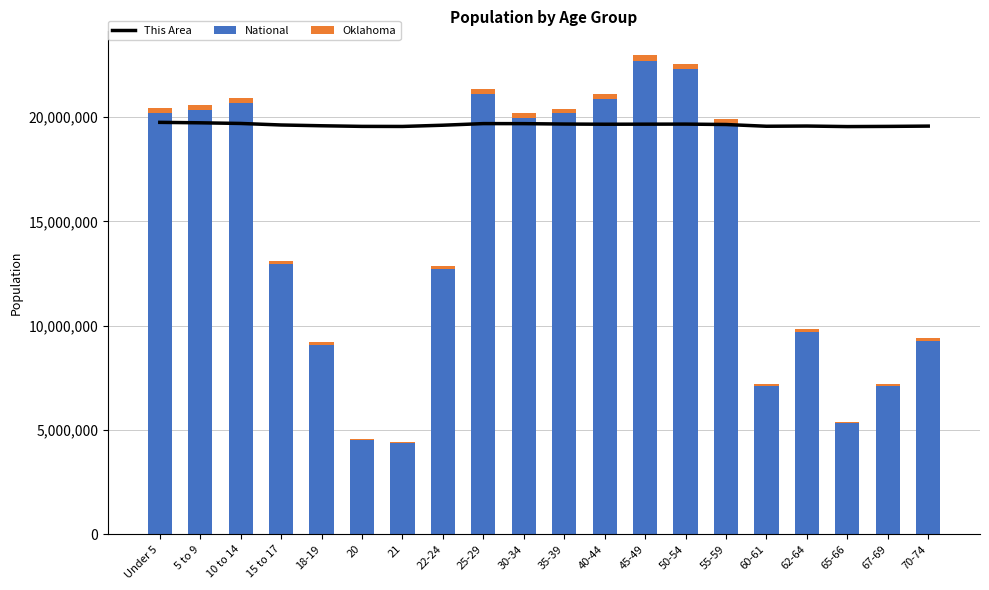

Which category has the highest value across all series?

45-49